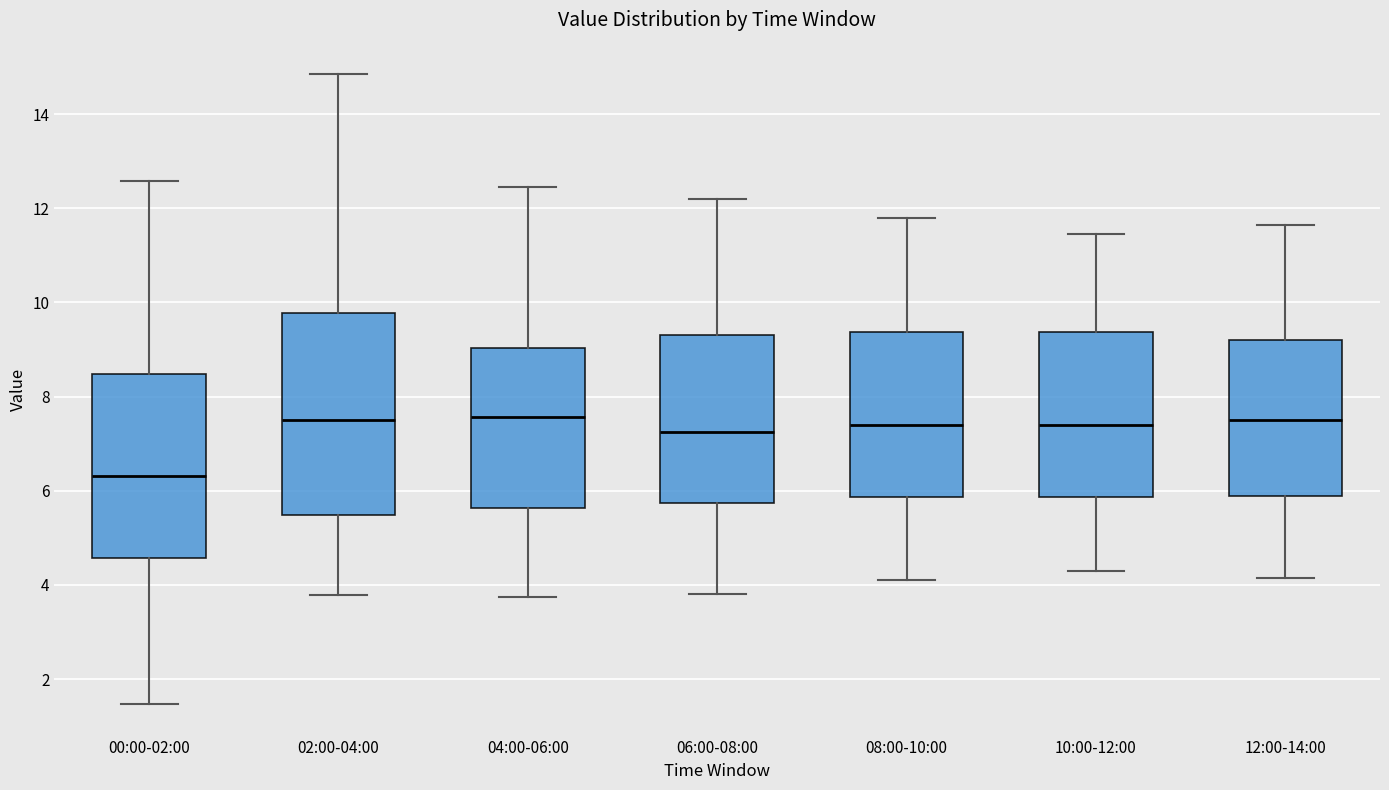

Which box has the lowest median line?

00:00-02:00